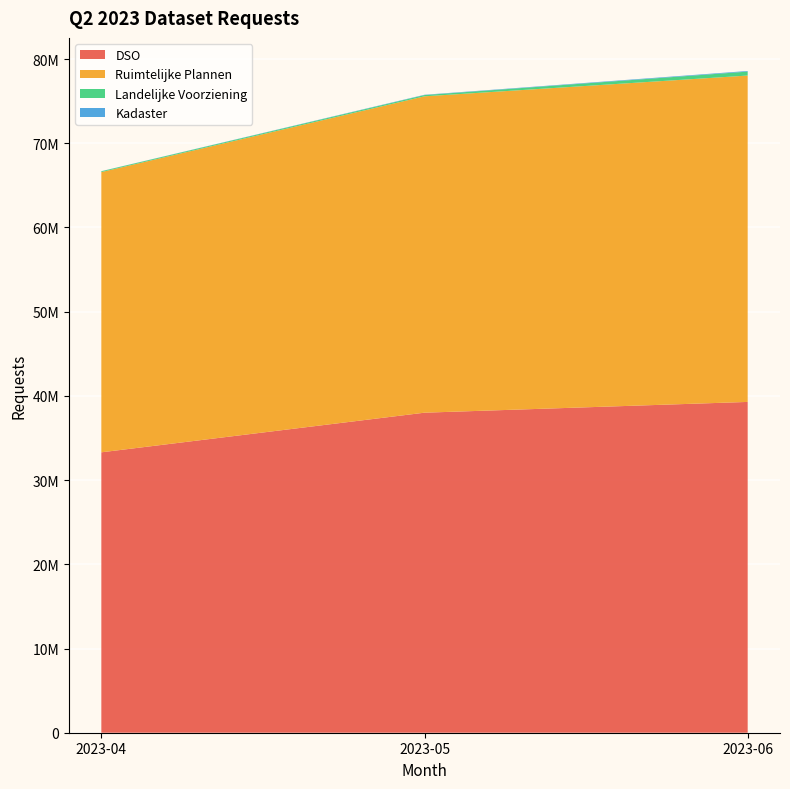

Reading right to left, extract all data points from this chart.

DSO: 39281000	38003206	33297128
Ruimtelijke Plannen: 38755768	37568020	33276076
Landelijke Voorziening: 467439	146965	97214
Kadaster: 75203	37605	12281